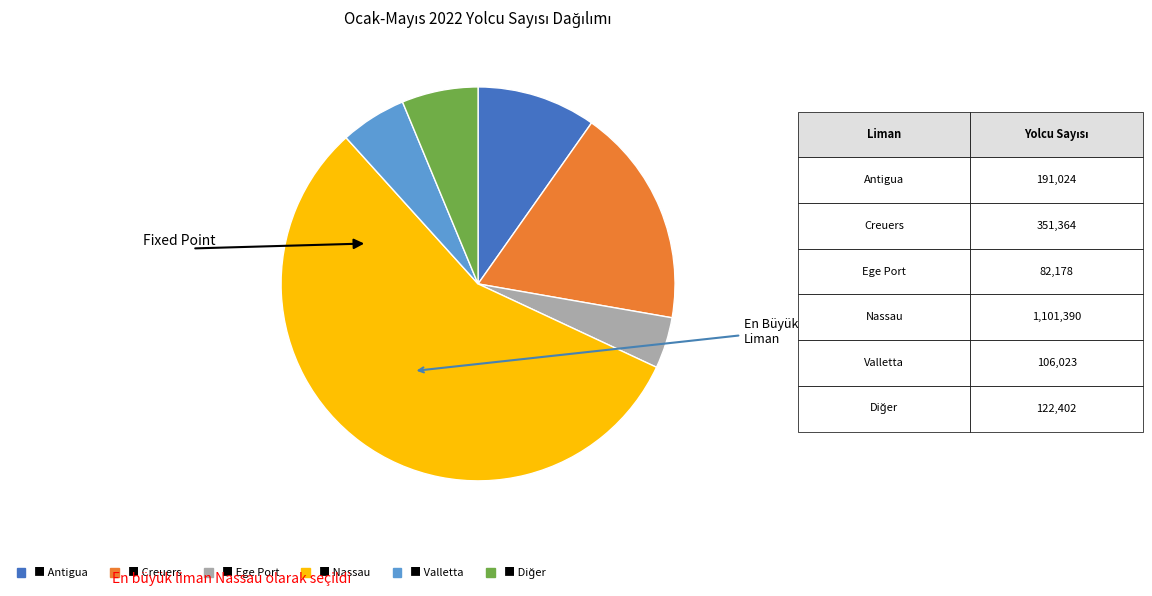

Is there any slice that represents more than half of the pie?

Yes